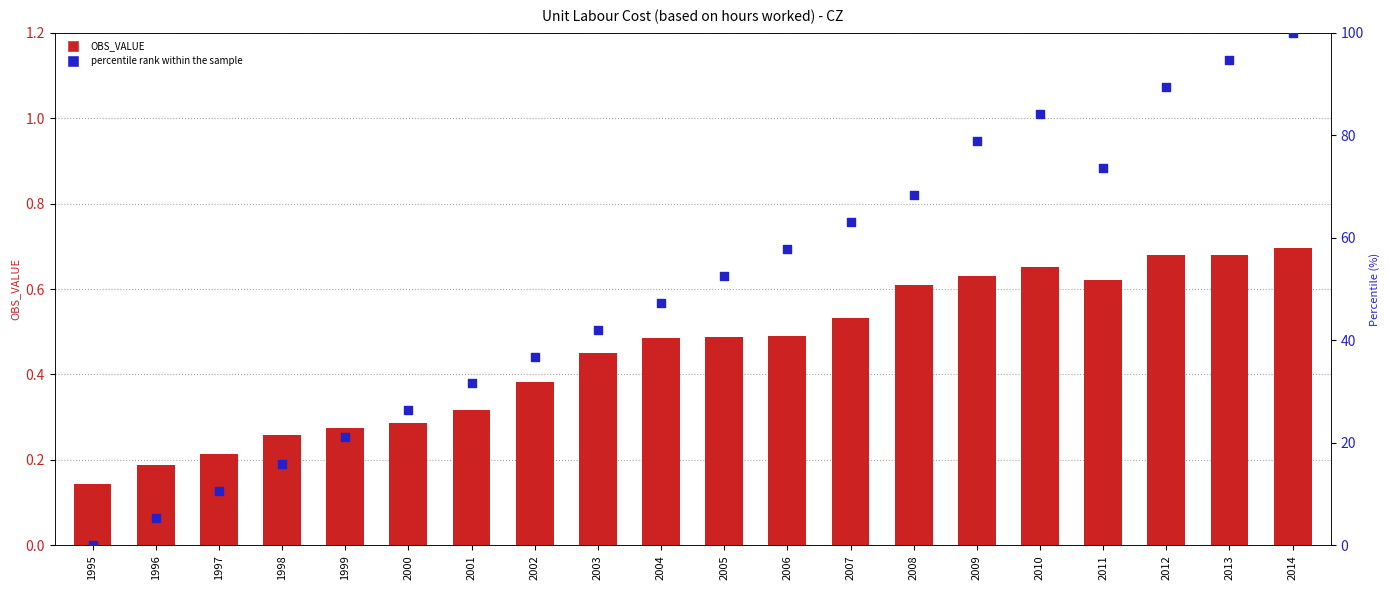

What is the total value across all series at 2001?

31.9